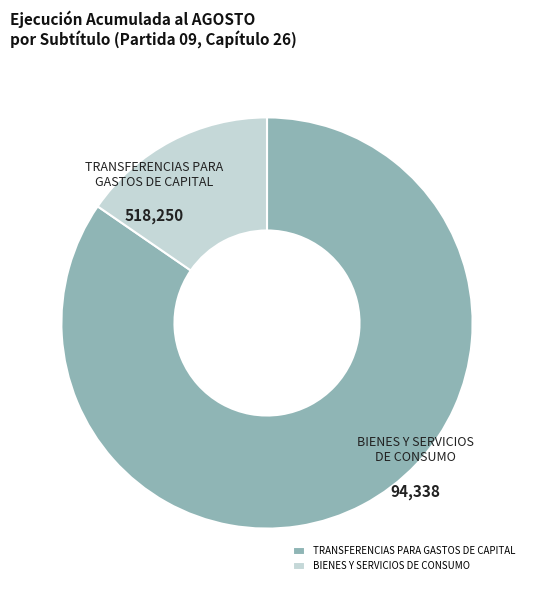

Which has a higher value, BIENES Y SERVICIOS DE CONSUMO or TRANSFERENCIAS PARA GASTOS DE CAPITAL?

TRANSFERENCIAS PARA GASTOS DE CAPITAL